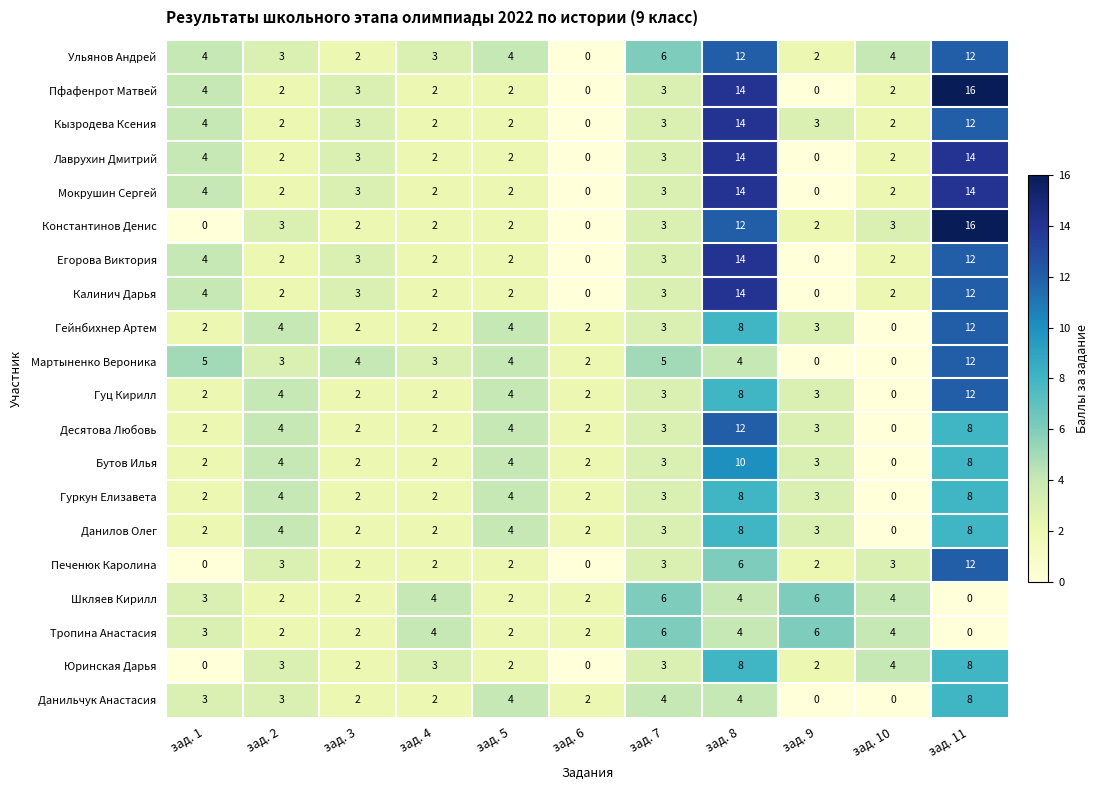

What is the difference between the highest and lowest values at зад. 4?

2